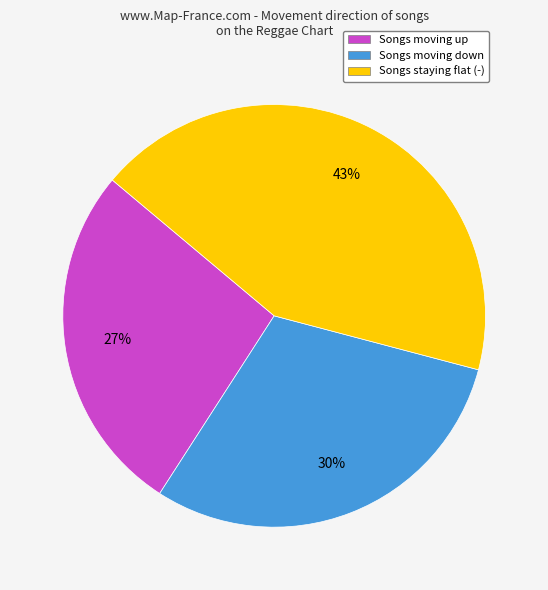

Is there a majority slice in this chart?

No